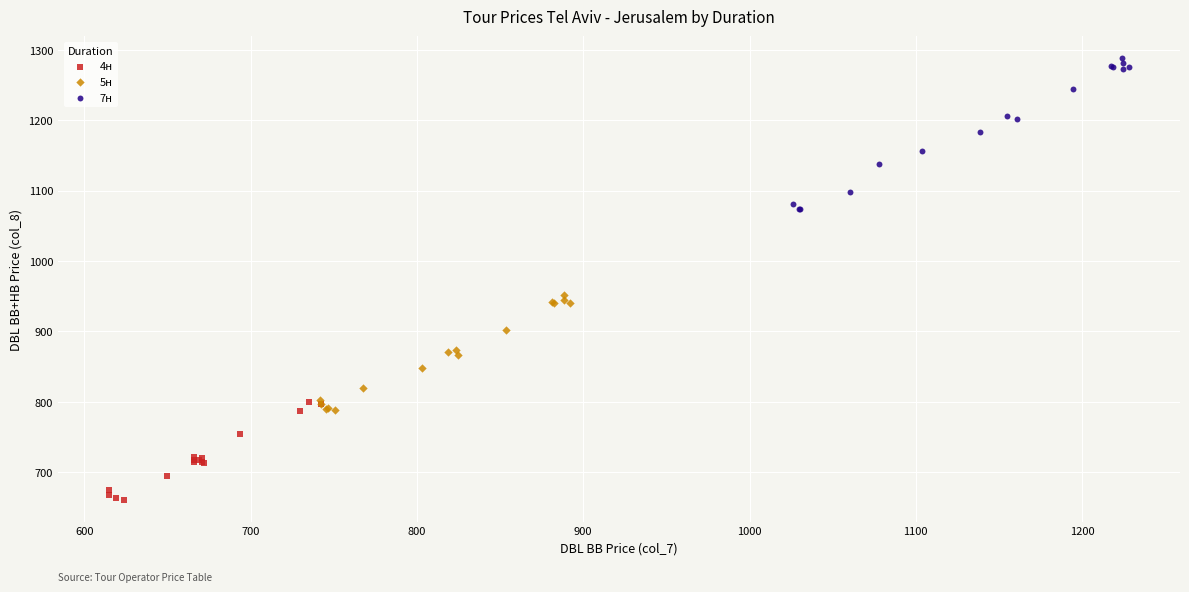

Which series contains the highest Y value?

7н